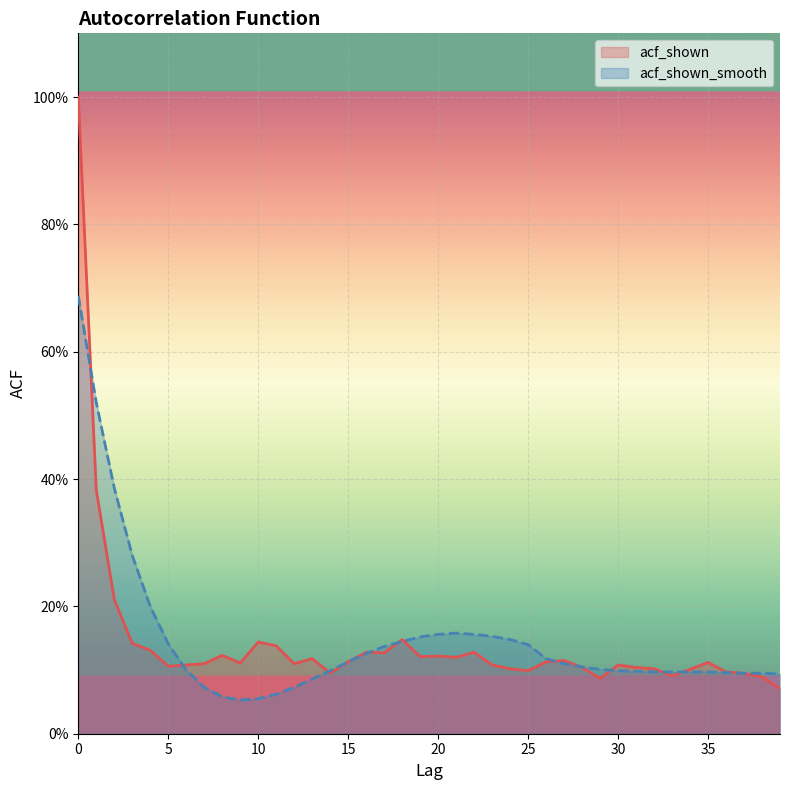

Reading left to right, transcribe all the data shown in this chart.

acf_shown: 1.0	0.4	0.2	0.1	0.1	0.1	0.1	0.1	0.1	0.1	0.1	0.1	0.1	0.1	0.1	0.1	0.1	0.1	0.1	0.1	0.1	0.1	0.1	0.1	0.1	0.1	0.1	0.1	0.1	0.1	0.1	0.1	0.1	0.1	0.1	0.1	0.1	0.1	0.1	0.1
acf_shown_smooth: 0.7	0.5	0.4	0.3	0.2	0.1	0.1	0.1	0.1	0.1	0.1	0.1	0.1	0.1	0.1	0.1	0.1	0.1	0.1	0.2	0.2	0.2	0.2	0.2	0.1	0.1	0.1	0.1	0.1	0.1	0.1	0.1	0.1	0.1	0.1	0.1	0.1	0.1	0.1	0.1